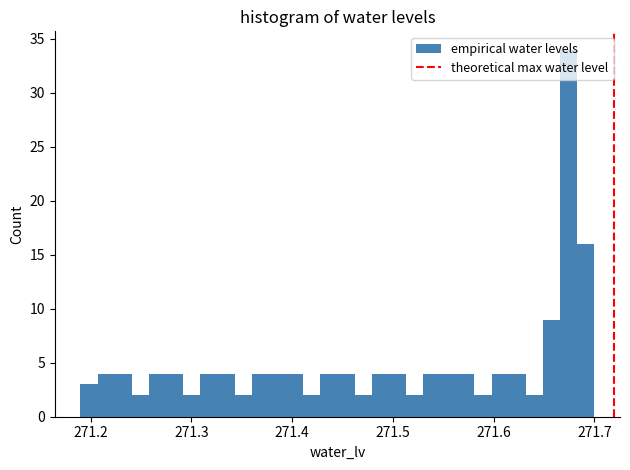

Read against the x-axis, roughly where is the centre of the tallest bar?

271.67